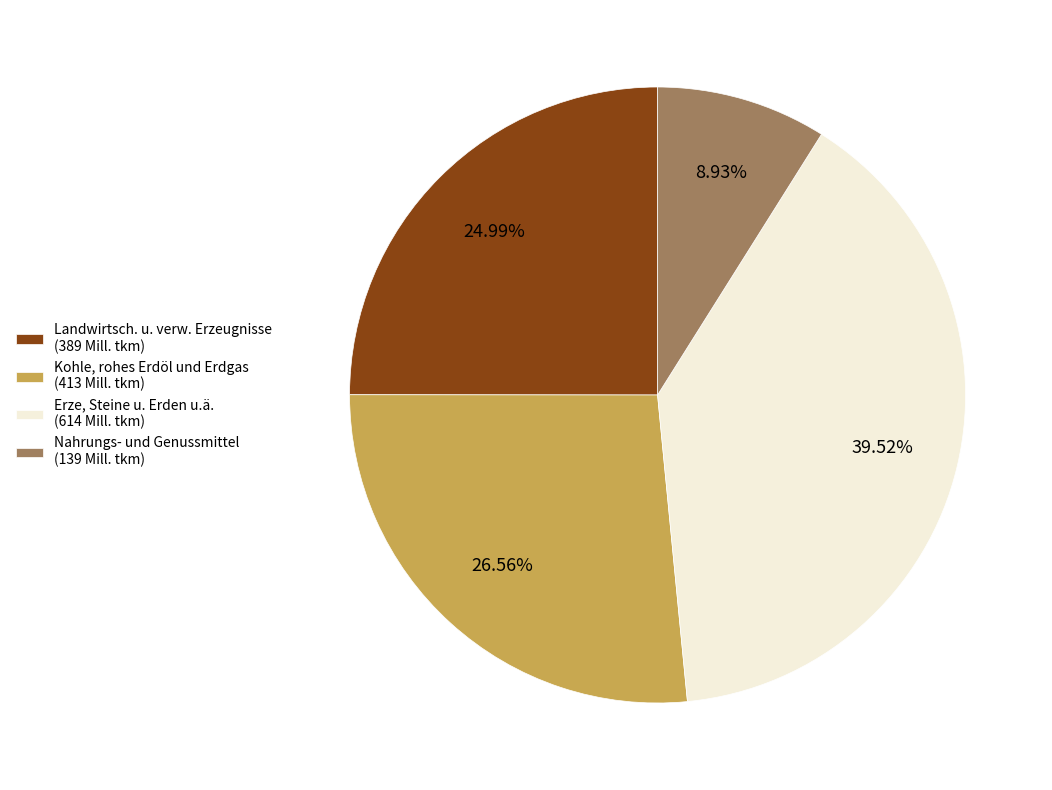

Which has a higher value, Kohle, rohes Erdöl und Erdgas or Erze, Steine u. Erden u.ä.?

Erze, Steine u. Erden u.ä.